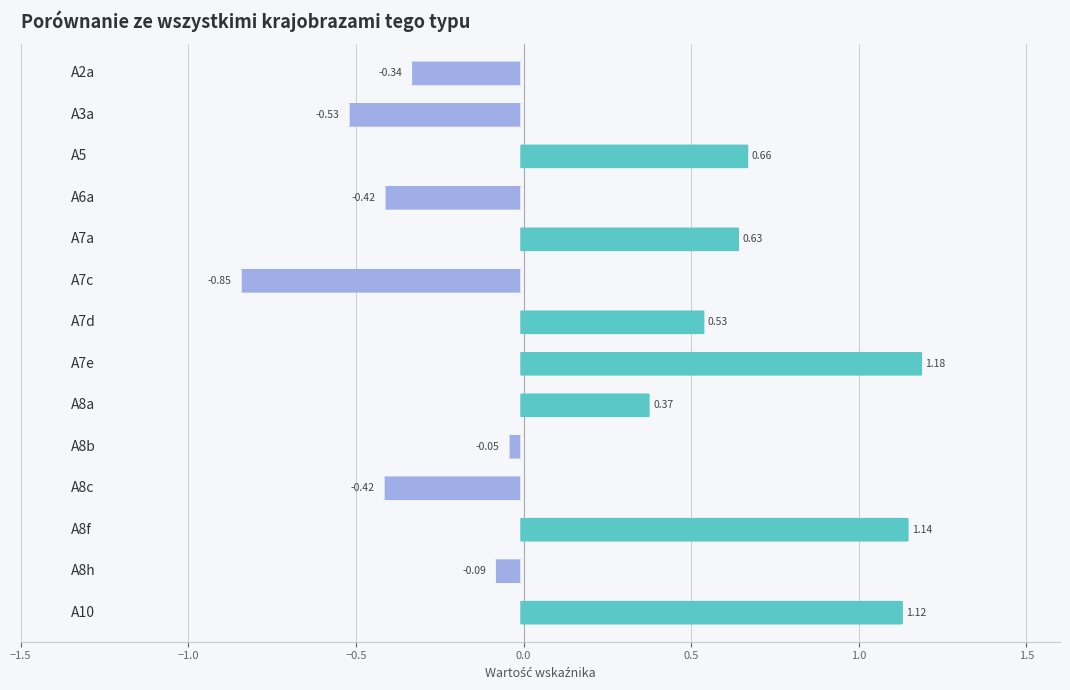

Which has a higher value, −1.0 or 1.5?

1.5